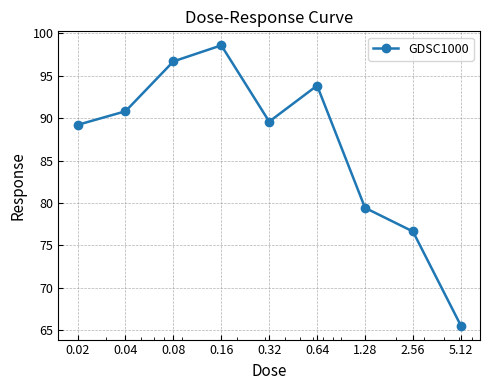

How many points are higher than both their immediate neighbors (excluding endpoints)?

2